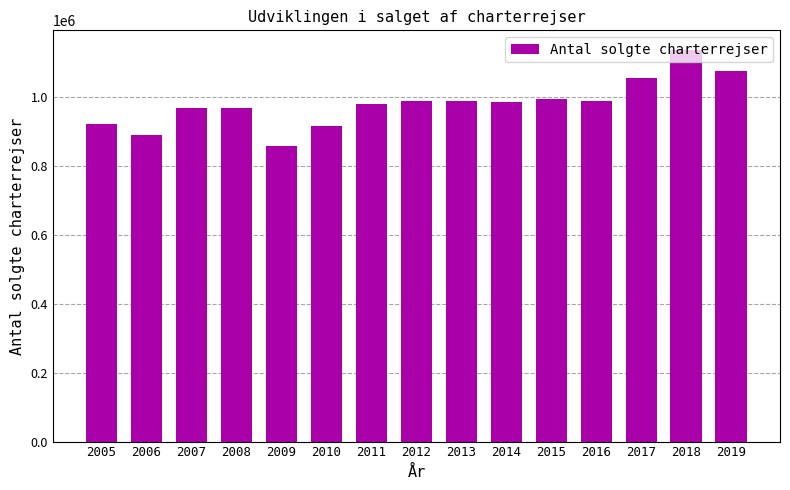

What is the smallest value displayed?

856499